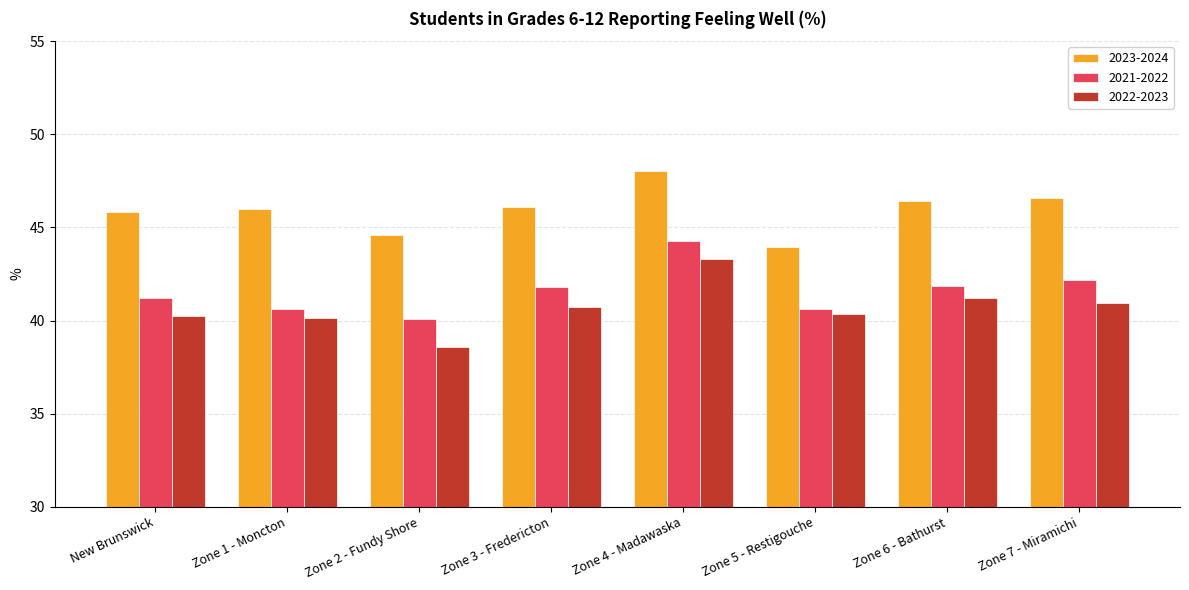

Which category has the highest value in the 2023-2024 series?

Zone 4 - Madawaska